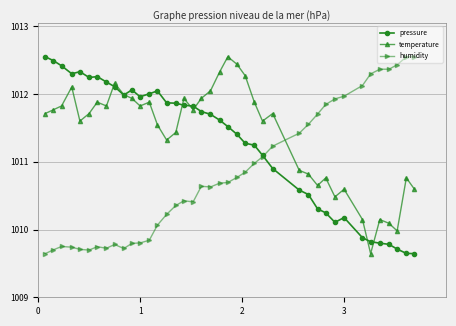

True or false: temperature and humidity cross at least once.

True